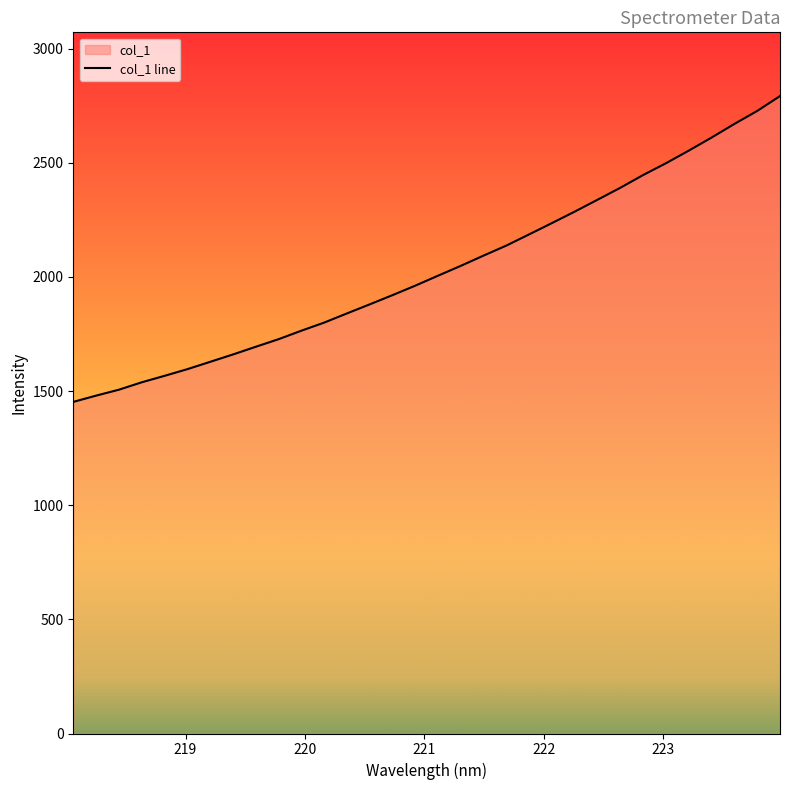

What is the difference between the maximum and minimum values?

1339.4